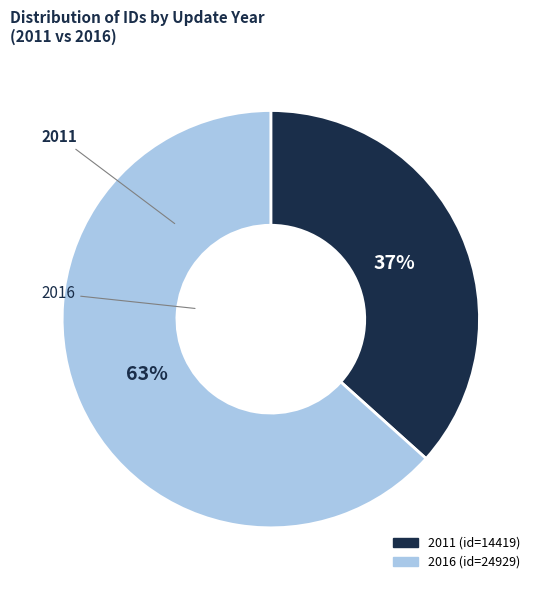

How many segments does this pie chart have?

2